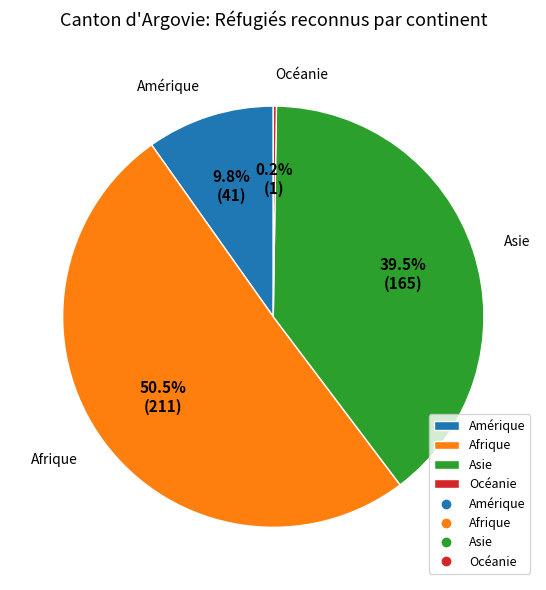

To the nearest percent, what is the difference between the Amérique and Asie slice percentages?

30%